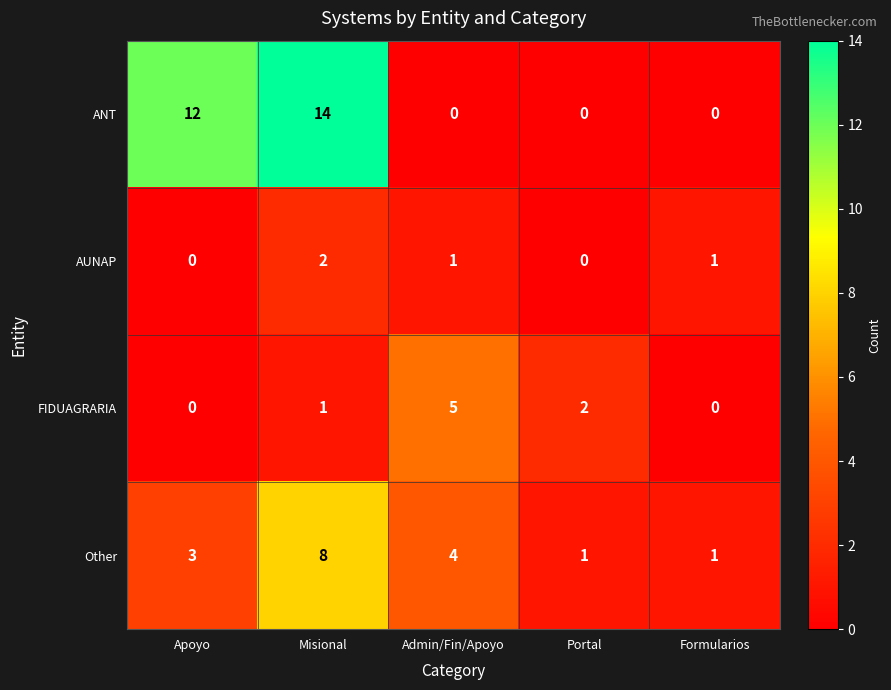

Is it true that AUNAP equals 2 at Misional?

True